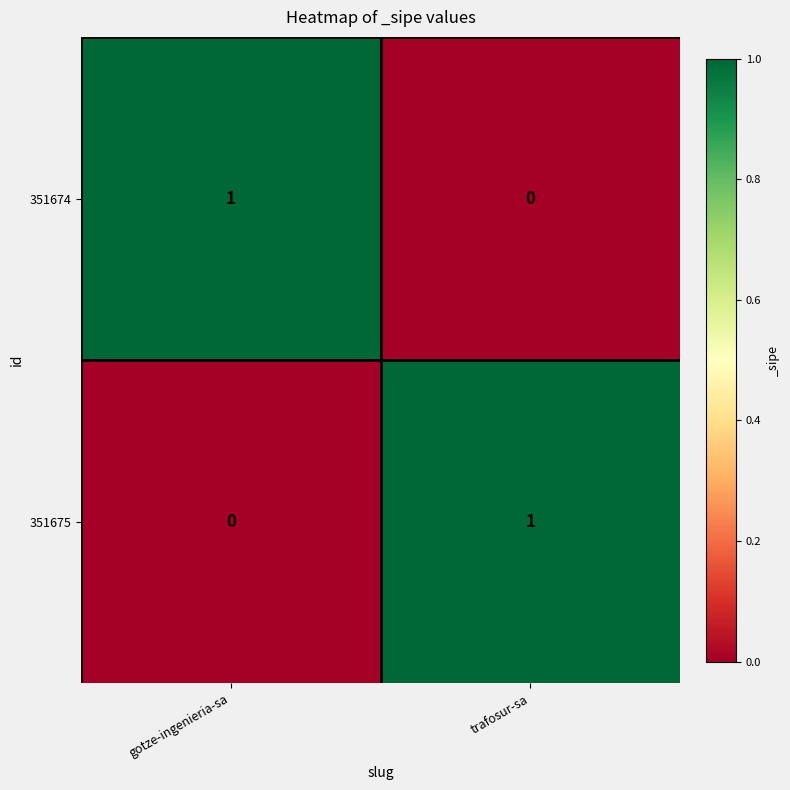

True or false: 351675 has a value of 1 at trafosur-sa.

True